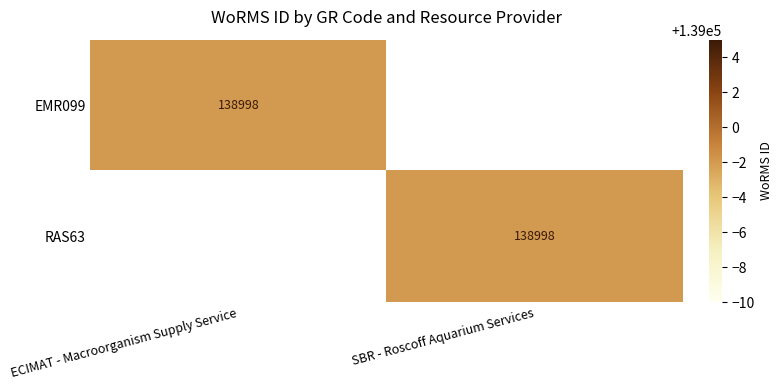

The EMR099 series shows 213473 at ECIMAT - Macroorganism Supply Service. True or false?

False